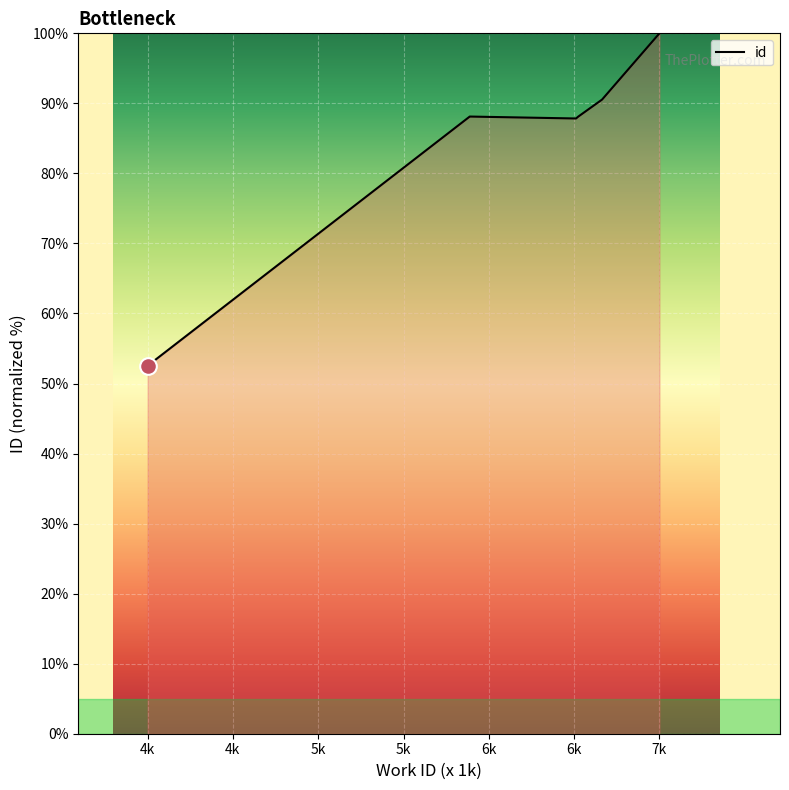

What is the average value?

85.0